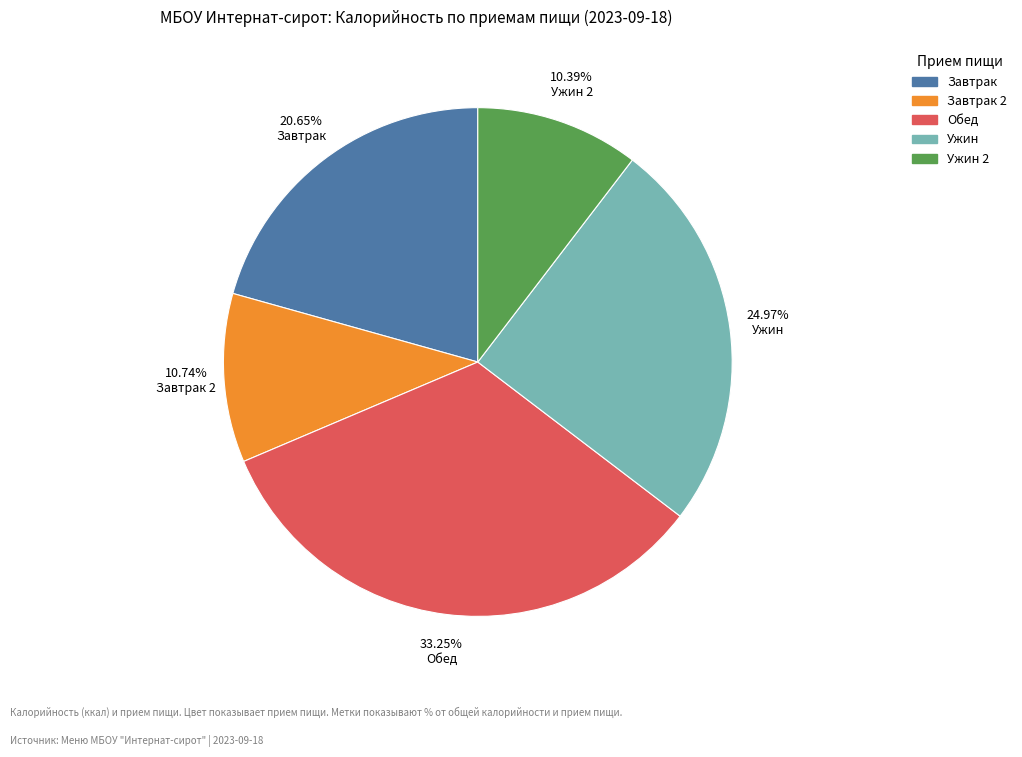

Does any single category account for the majority?

No